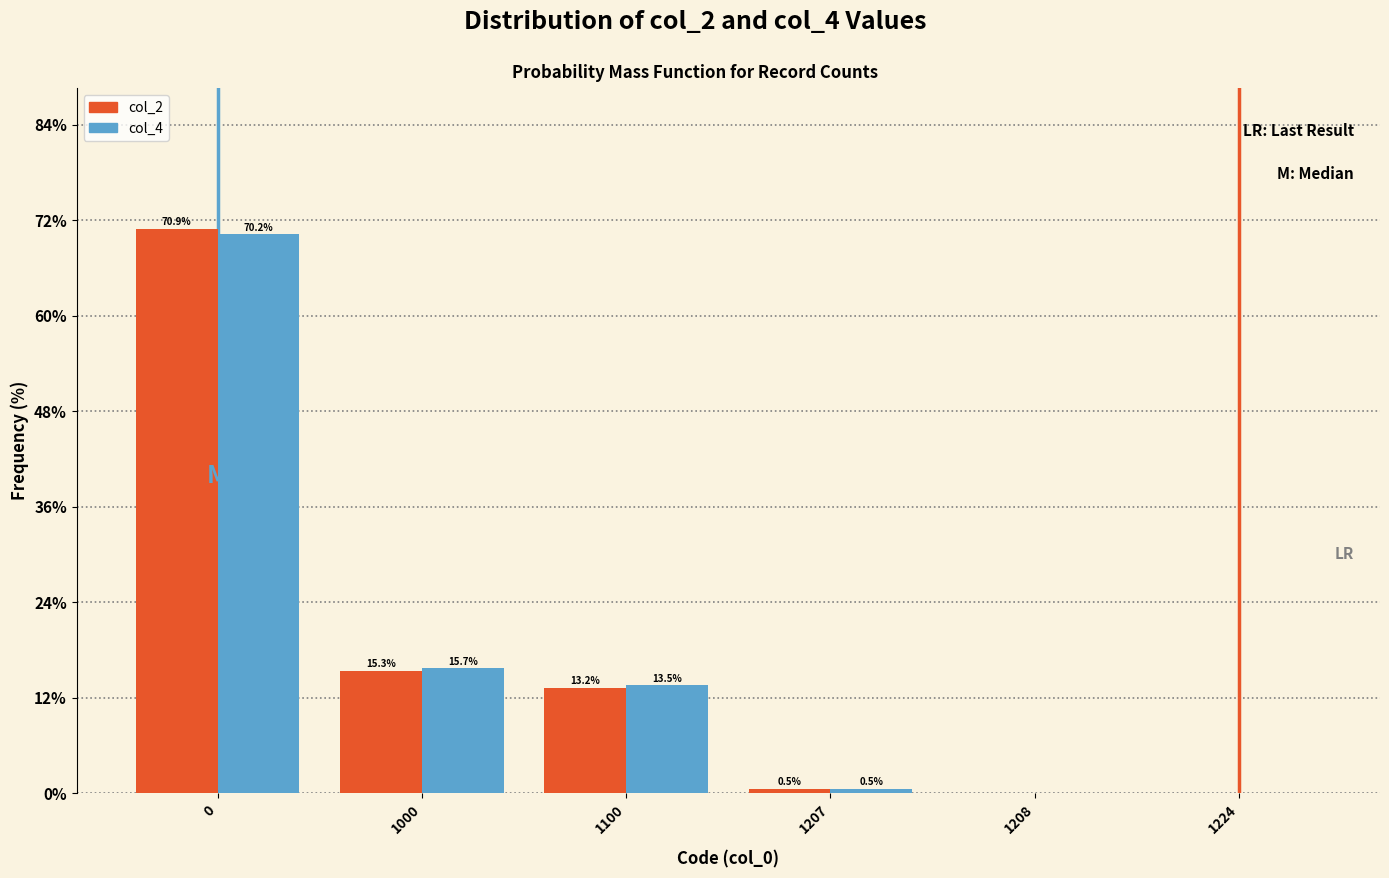

The col_2 series shows 3.1 at 1100. True or false?

False